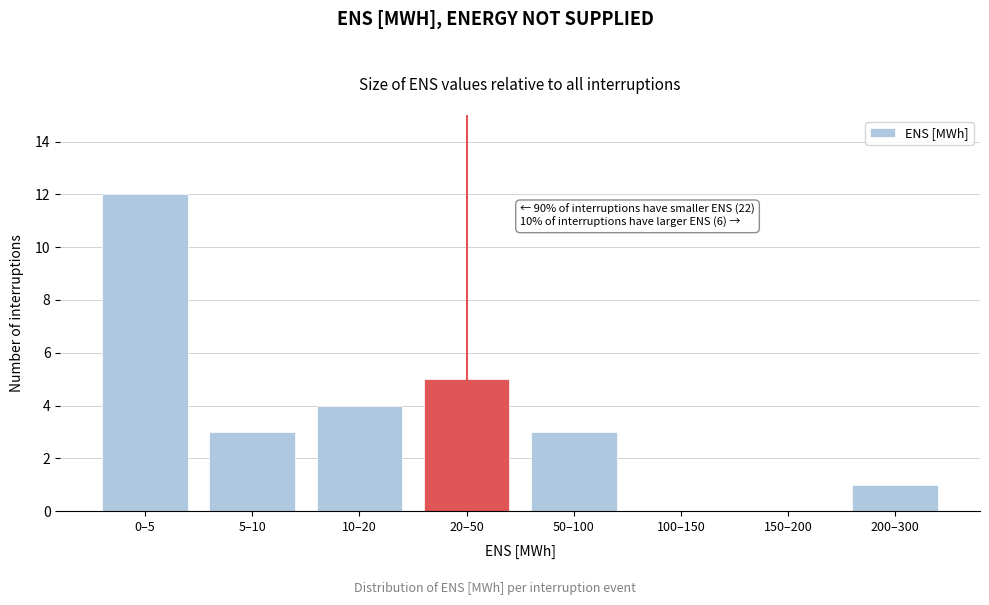

Reading left to right, extract all data points from this chart.

0–5=12	5–10=3	10–20=4	20–50=5	50–100=3	100–150=0	150–200=0	200–300=1